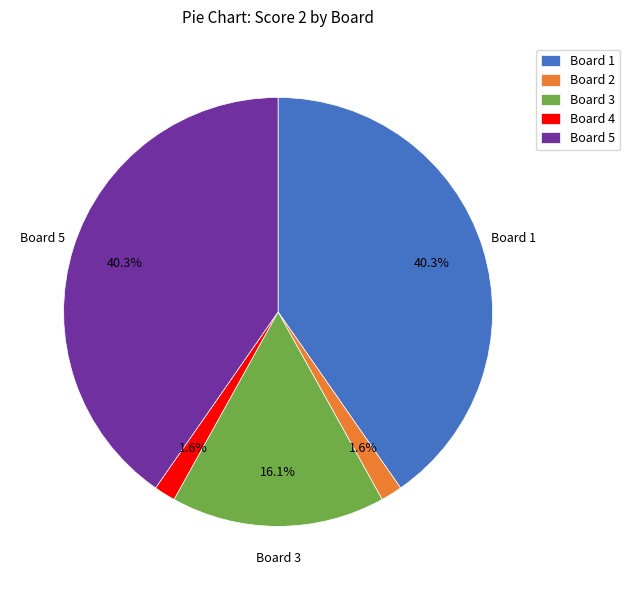

Does Board 2 represent more than half of the total?

No